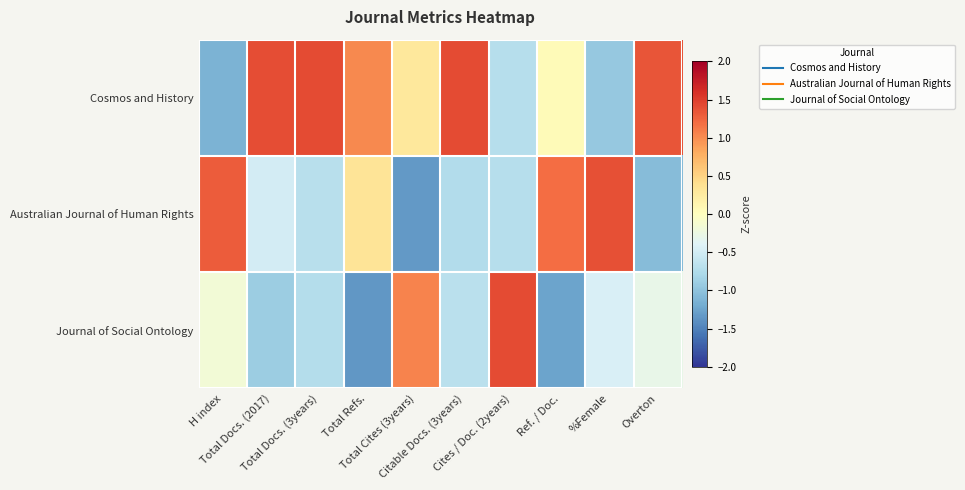

Reading left to right, list all the values displayed in this chart.

Cosmos and History: H index=-1.1	Total Docs. (2017)=1.4	Total Docs. (3years)=1.4	Total Refs.=1.0	Total Cites (3years)=0.3	Citable Docs. (3years)=1.4	Cites / Doc. (2years)=-0.7	Ref. / Doc.=0.1	%Female=-0.9	Overton=1.3
Australian Journal of Human Rights: H index=1.3	Total Docs. (2017)=-0.5	Total Docs. (3years)=-0.7	Total Refs.=0.3	Total Cites (3years)=-1.3	Citable Docs. (3years)=-0.7	Cites / Doc. (2years)=-0.7	Ref. / Doc.=1.2	%Female=1.4	Overton=-1.0
Journal of Social Ontology: H index=-0.2	Total Docs. (2017)=-0.9	Total Docs. (3years)=-0.7	Total Refs.=-1.4	Total Cites (3years)=1.1	Citable Docs. (3years)=-0.7	Cites / Doc. (2years)=1.4	Ref. / Doc.=-1.3	%Female=-0.4	Overton=-0.3